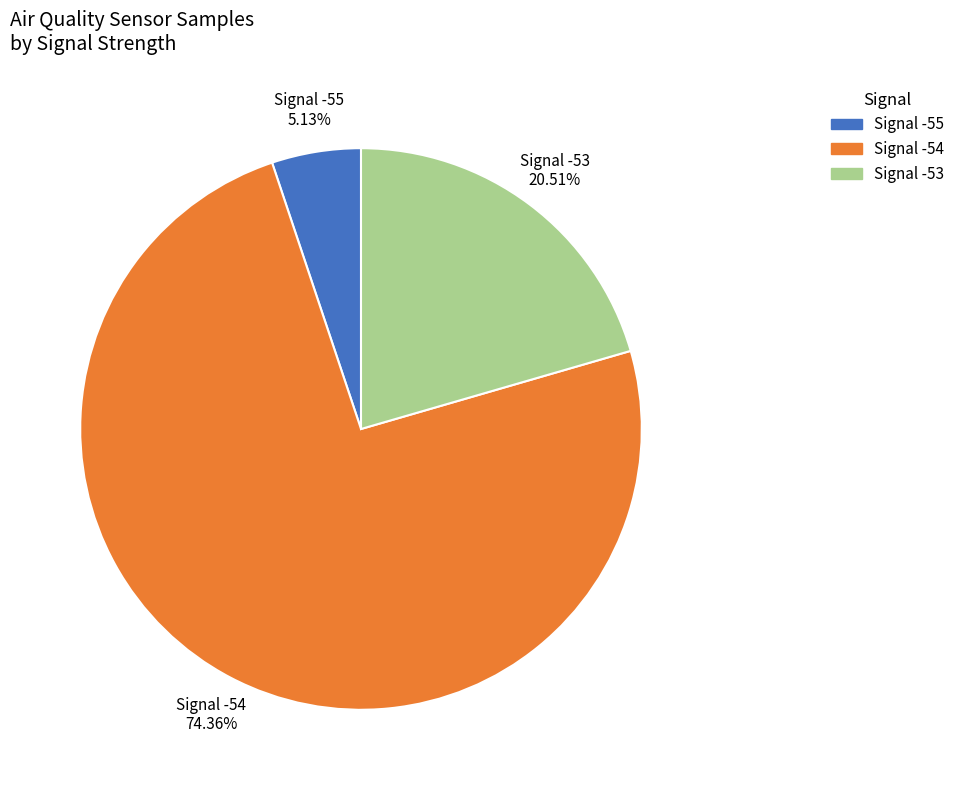

How many slices are in this pie chart?

3